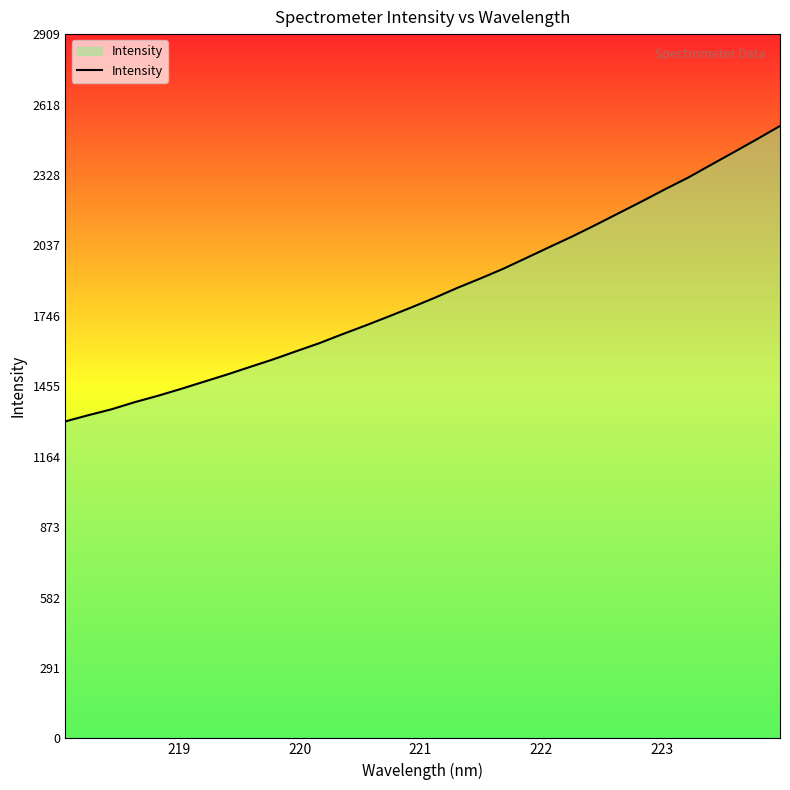

What is the minimum value shown in the chart?

1309.5